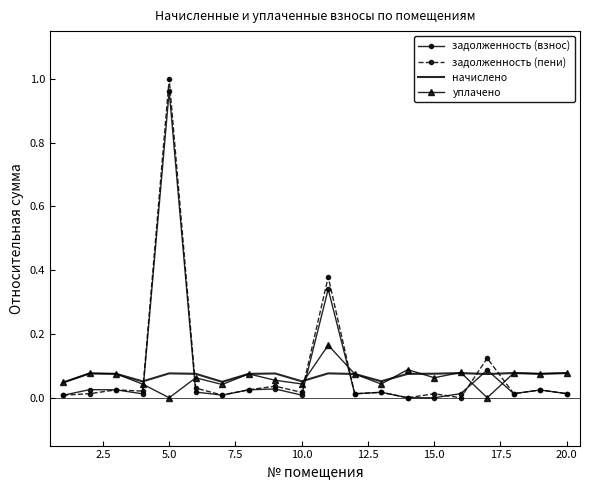

After their last crossing, which series has the higher values: задолженность (пени) or начислено?

начислено